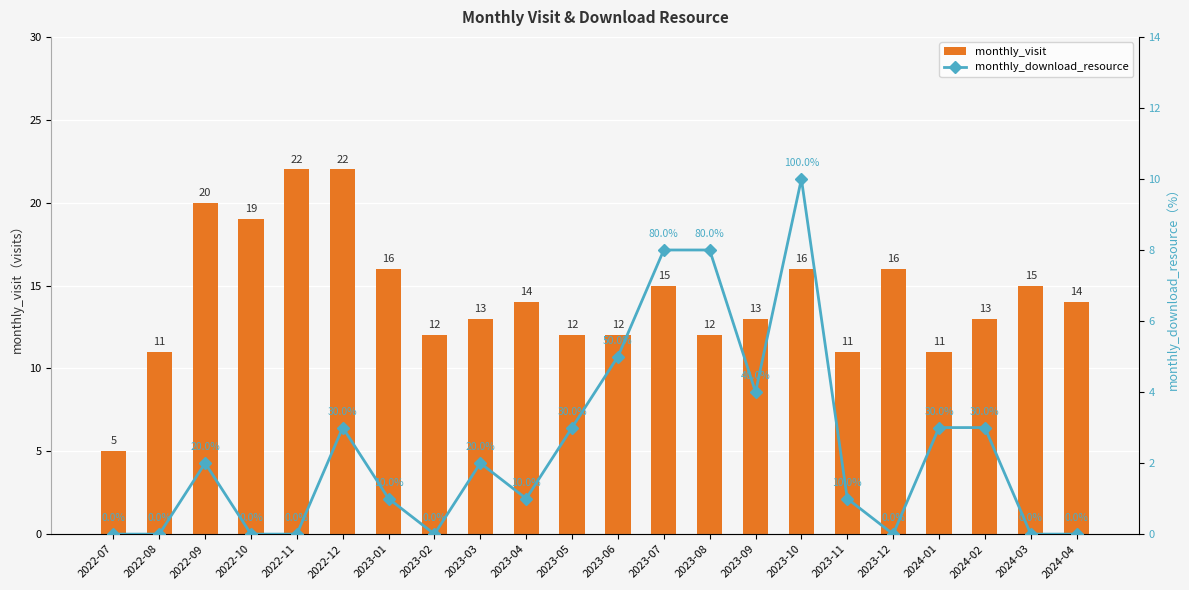

What is the value of the monthly_visit bar at the 1st from the left?

5